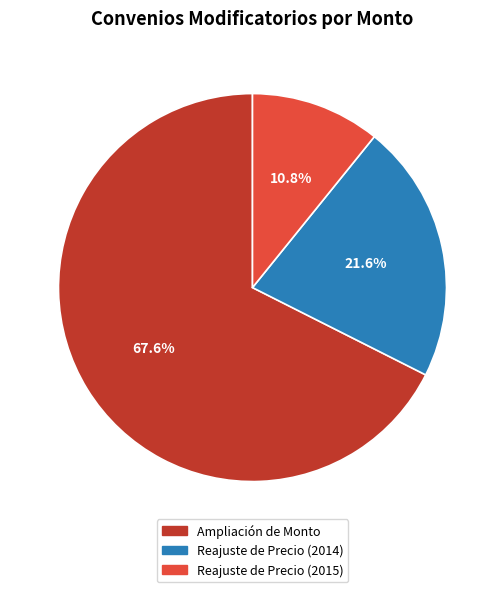

Count the number of slices in the pie.

3